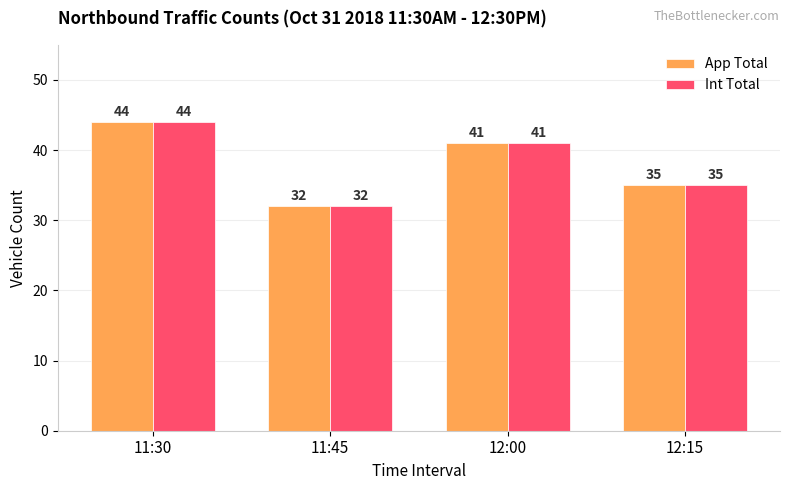

What position from the left is 12:15?

4